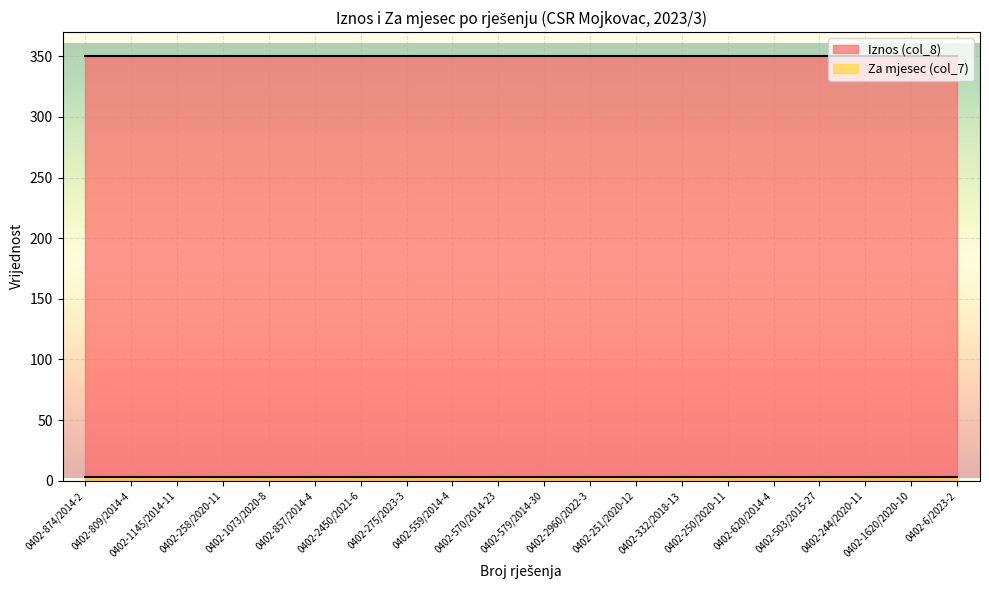

Which series changed the most between 0402-2450/2021-6 and 0402-620/2014-4?

Iznos (col_8)